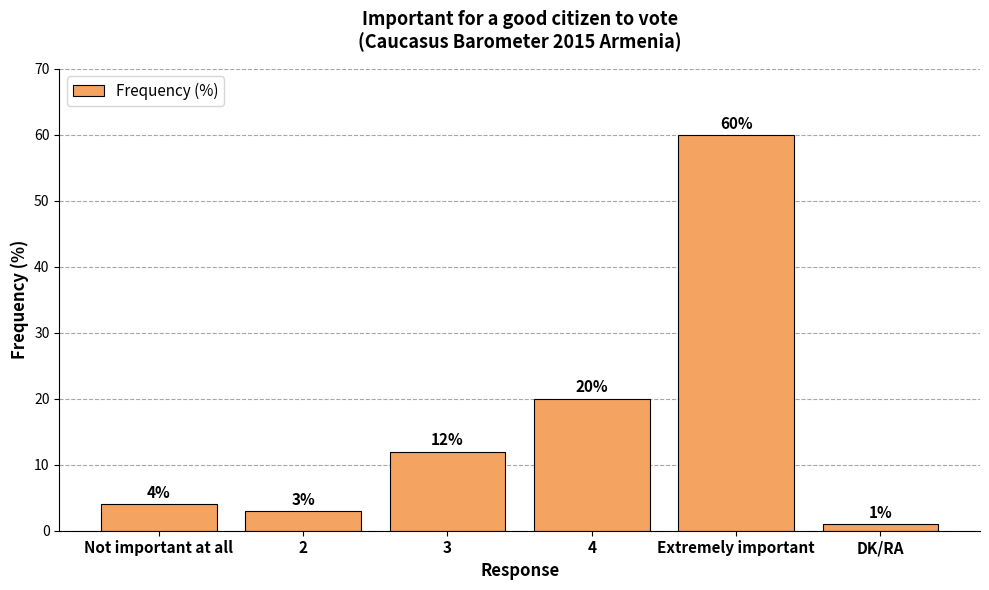

What is the greatest value displayed?

60